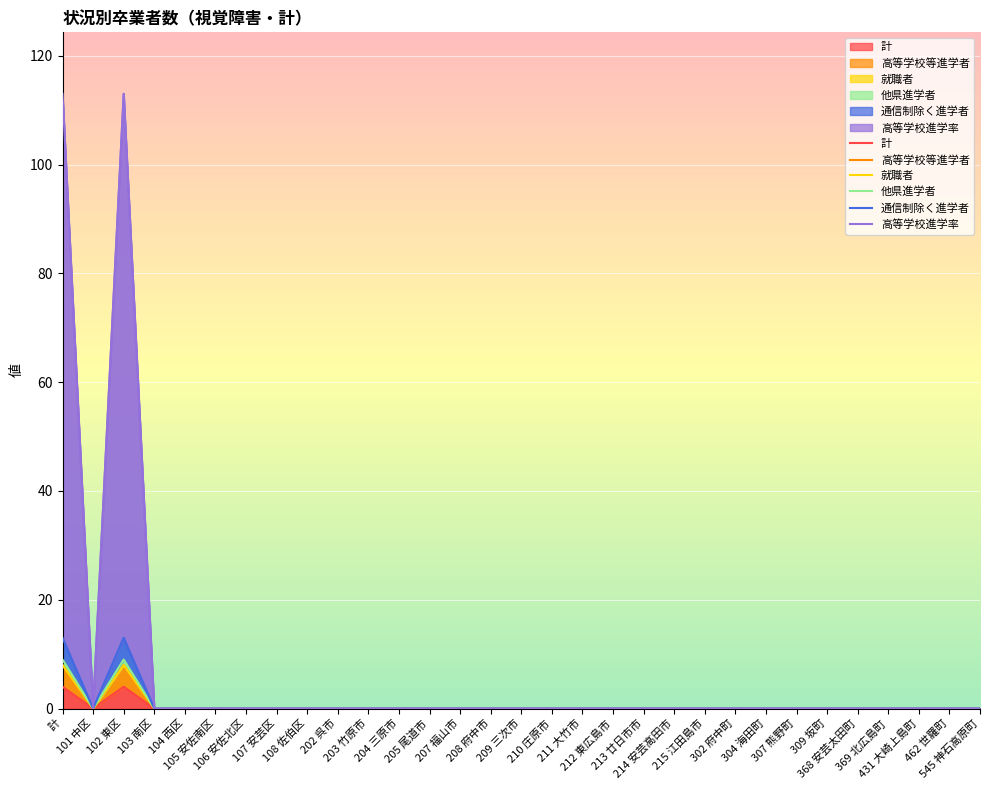

The 高等学校等進学者 series shows -3 at 101 中区. True or false?

False